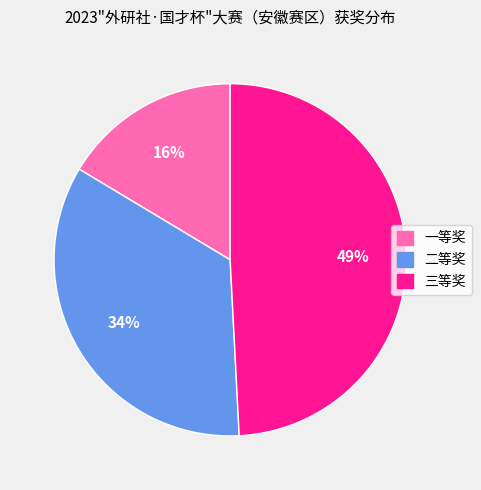

Do 三等奖 and 一等奖 together represent more than half of the pie?

Yes